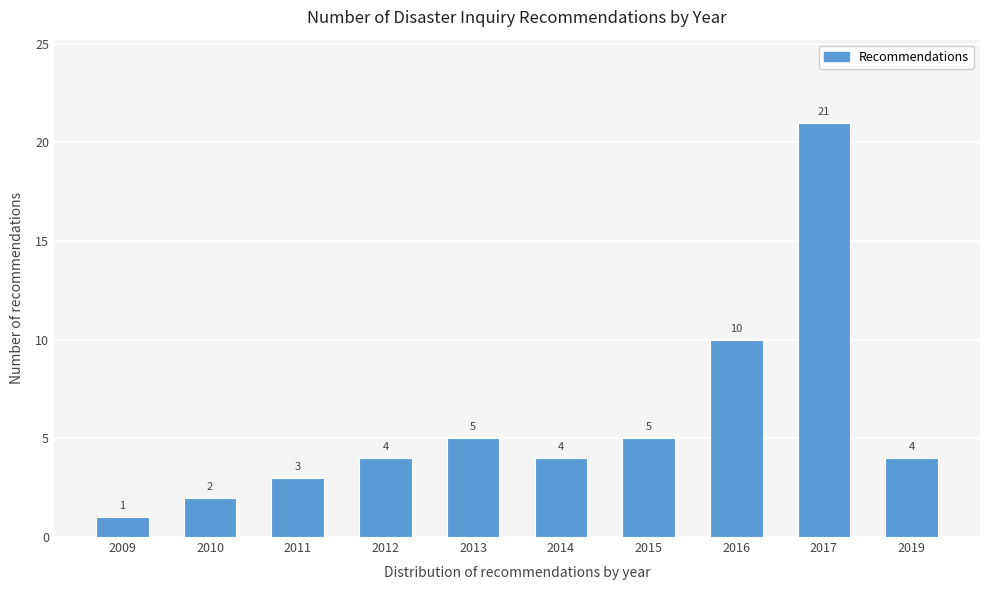

Reading right to left, transcribe all the data shown in this chart.

2019=4	2017=21	2016=10	2015=5	2014=4	2013=5	2012=4	2011=3	2010=2	2009=1